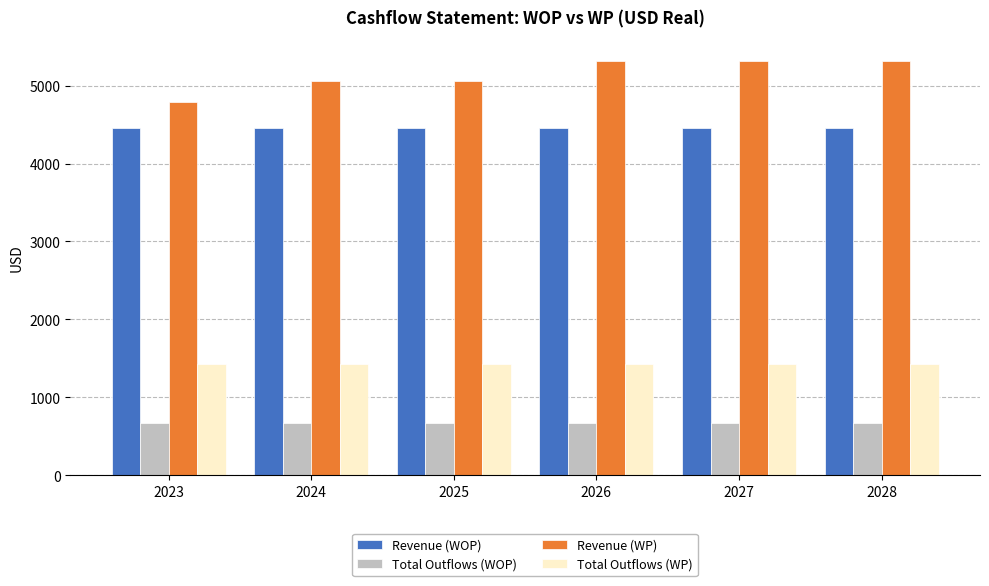

At how many categories does at least one series exceed 2476?

6